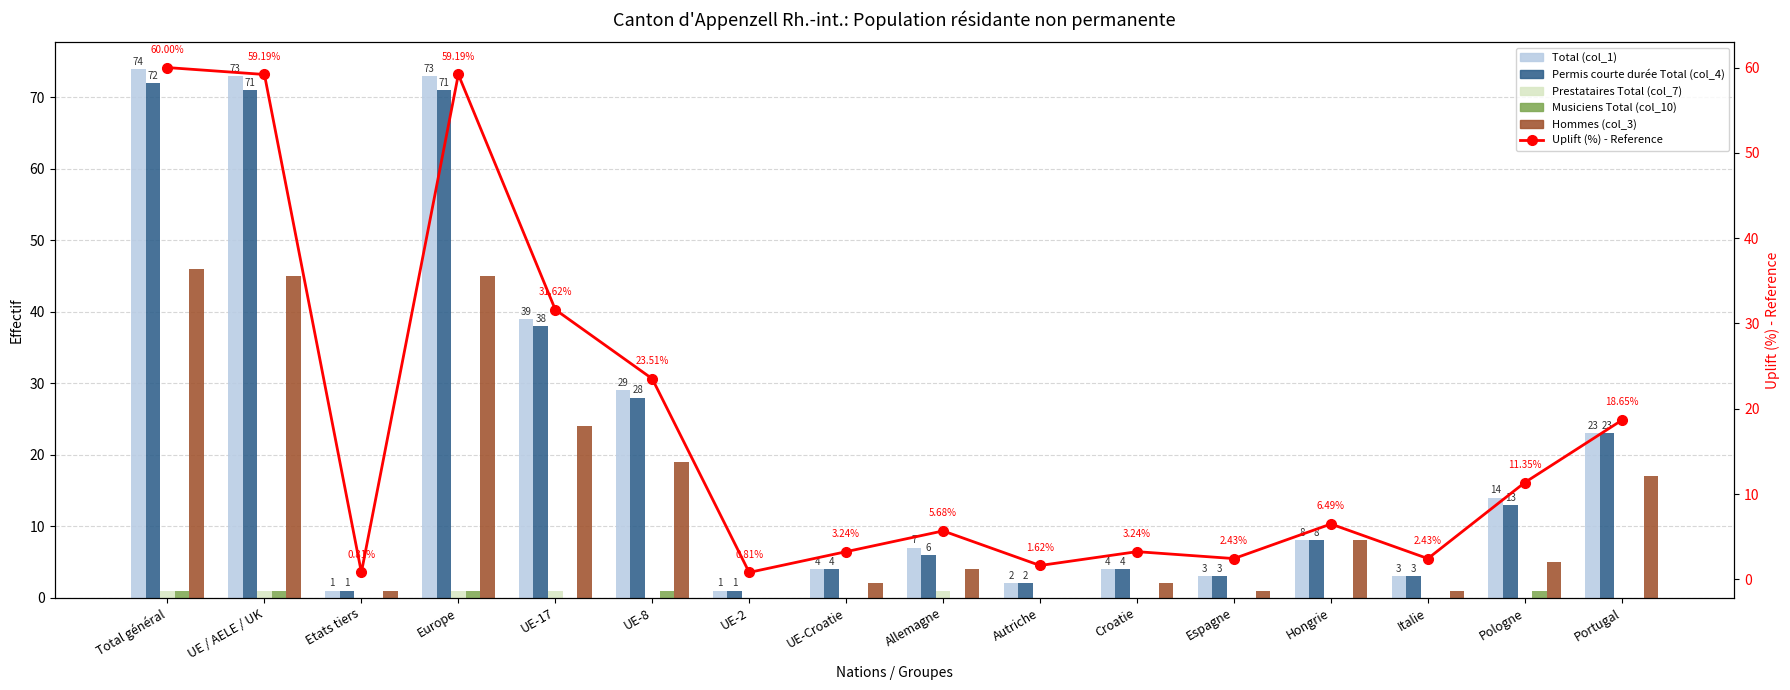

What is the difference between the maximum and minimum values in the Prestataires Total (col_7) series?

1.0